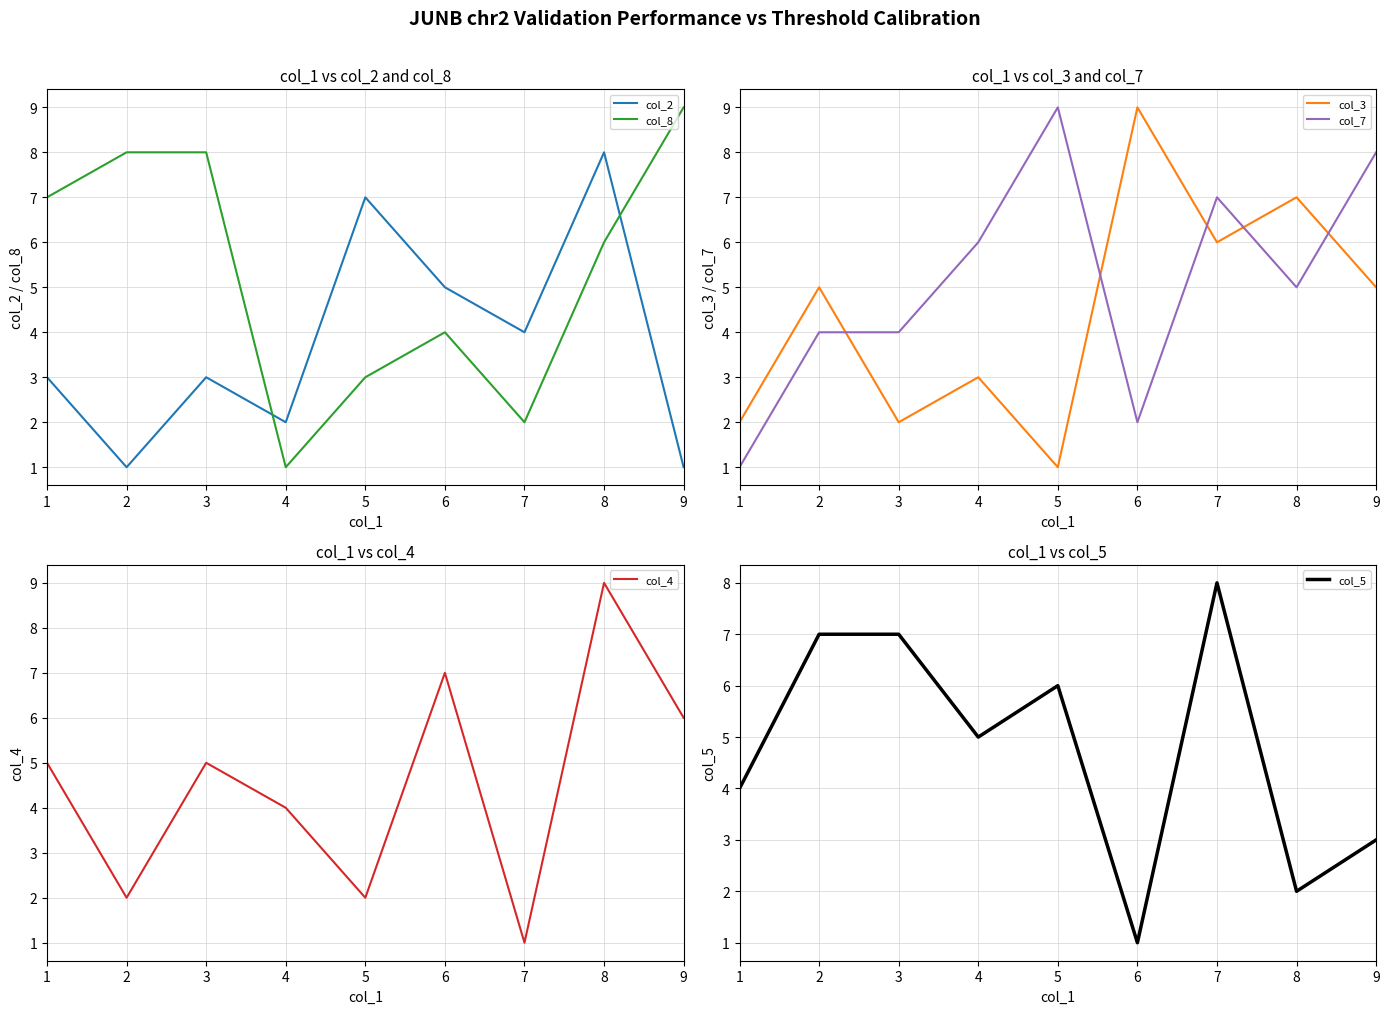

Which series has the largest total across all categories?

col_8